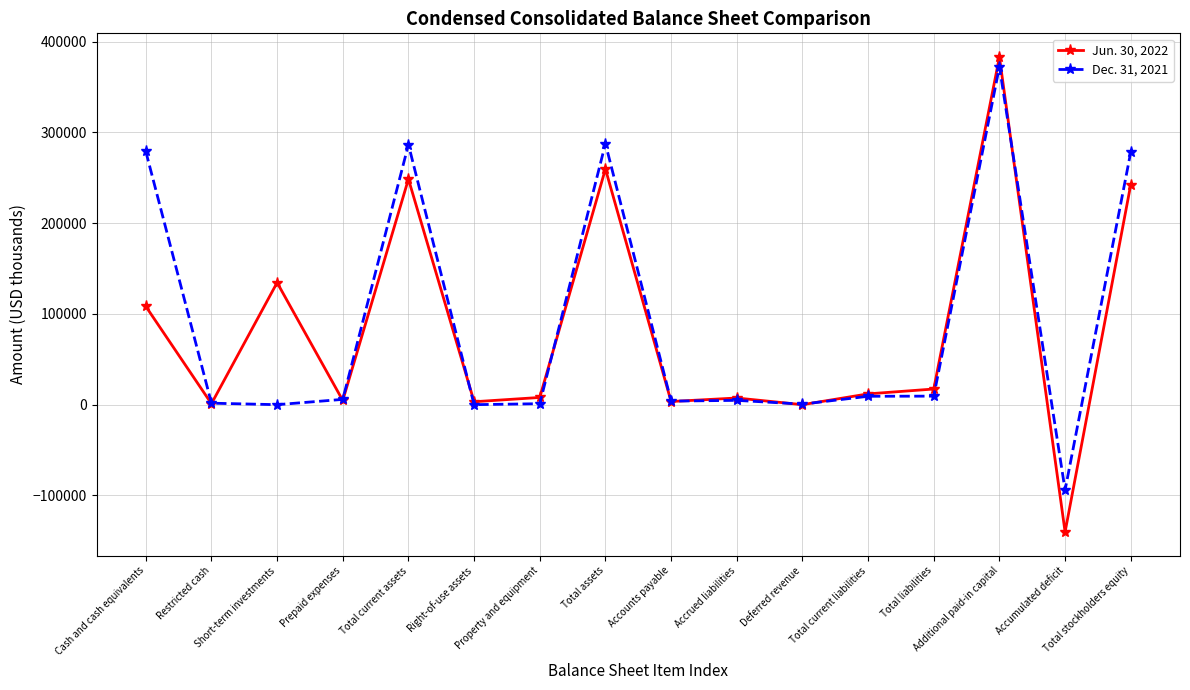

True or false: Jun. 30, 2022 has more than 1 points higher than both neighbors.

True